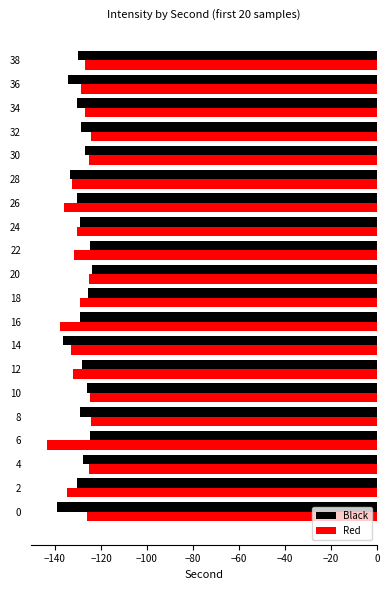

Which series has the largest range (max minus min)?

Red